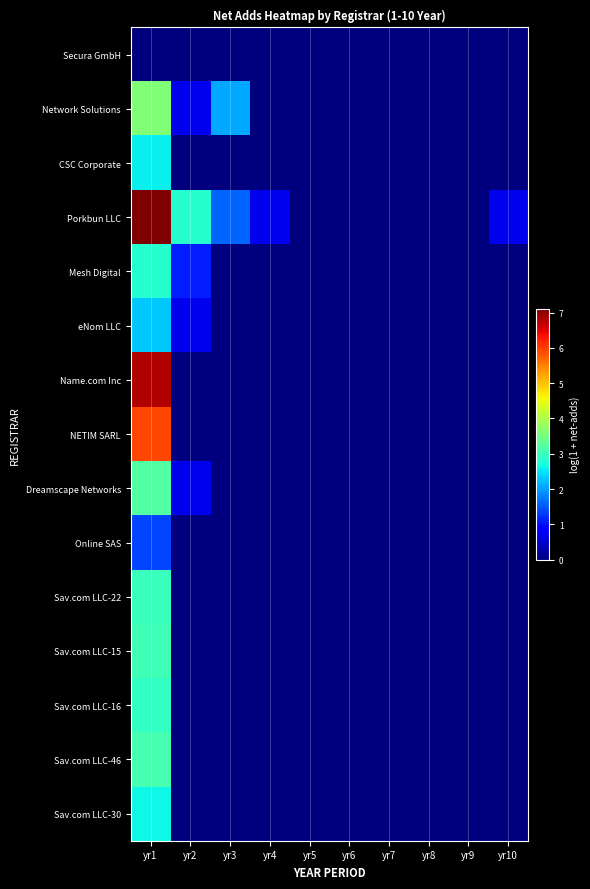

Between yr6 and yr1, which is larger?

yr6